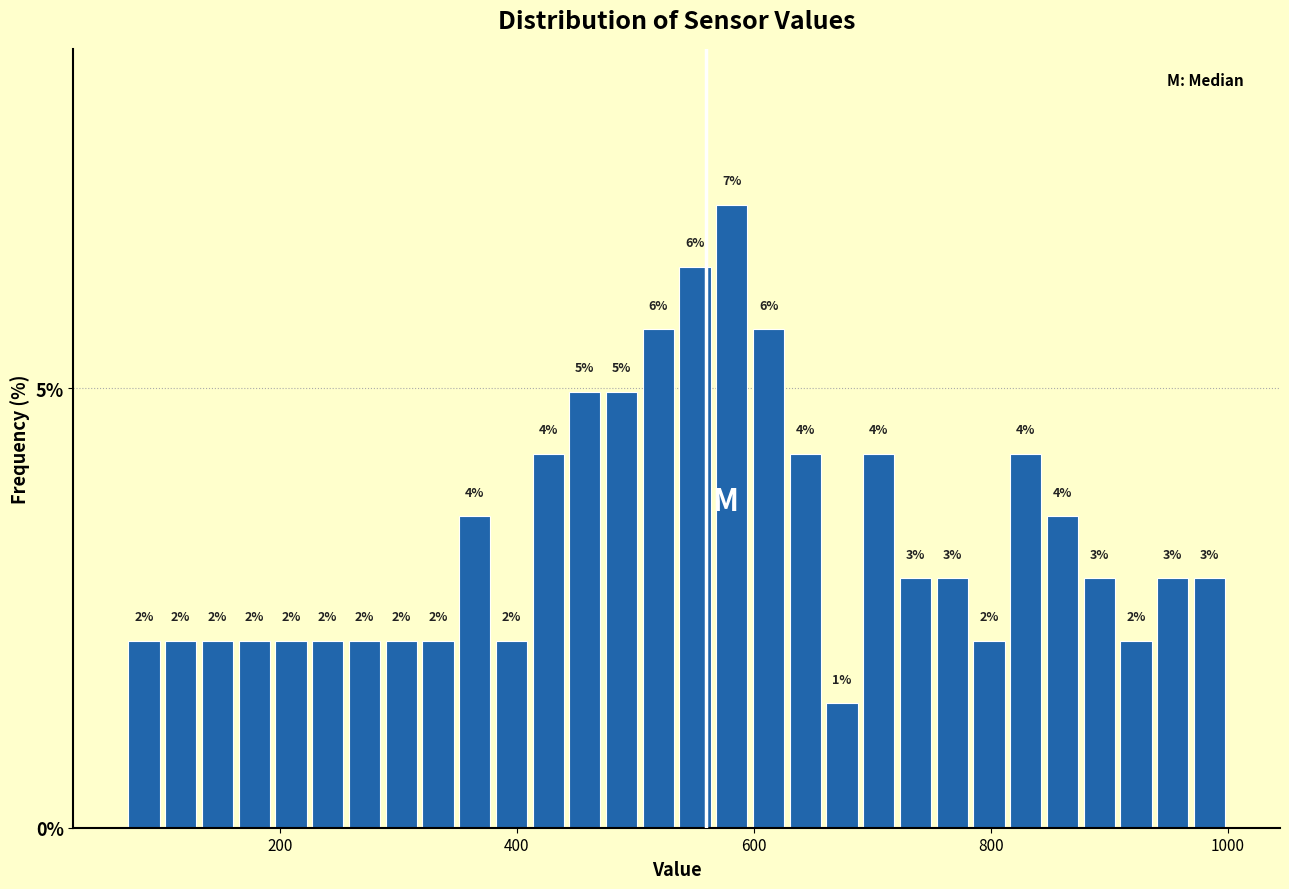

Around what value on the x-axis is the tallest bar? Give the approximate position of its centre, as read against the axis.

580